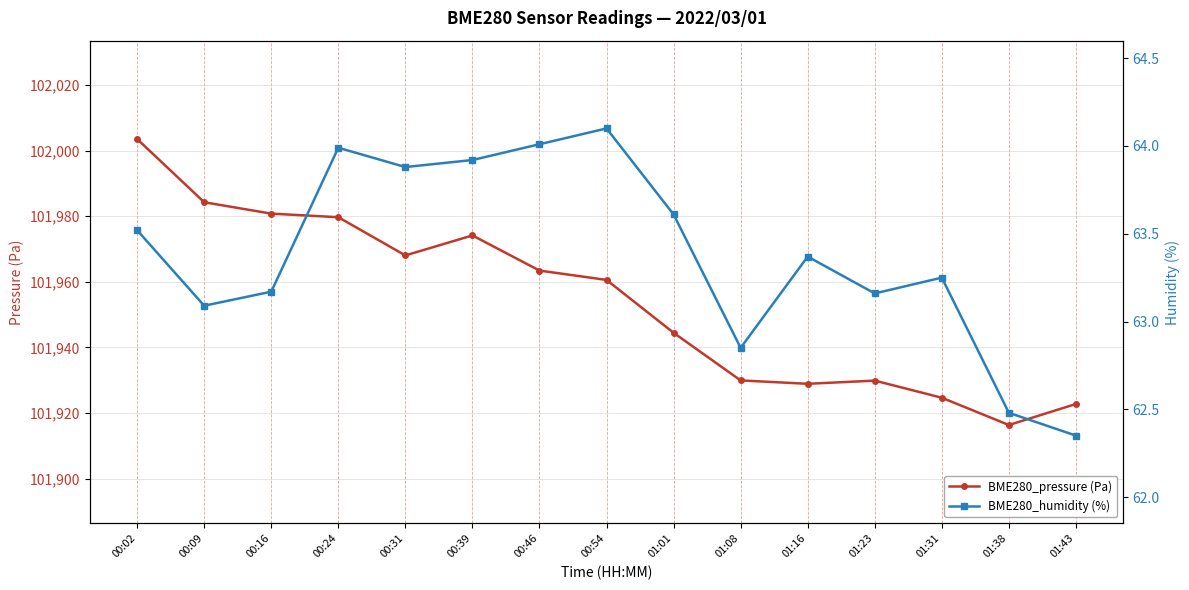

At which category does BME280_humidity (%) reach its first local peak?

00:24